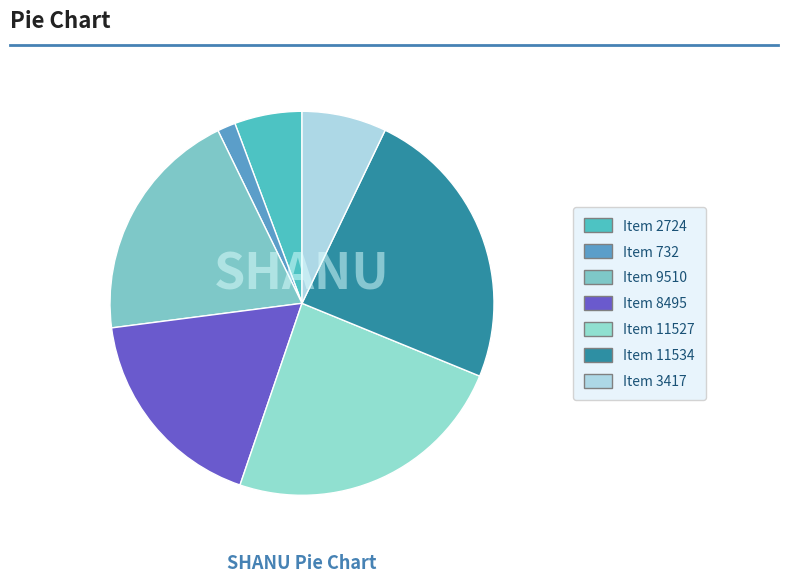

Does Item 11534 account for over 50% of the chart?

No